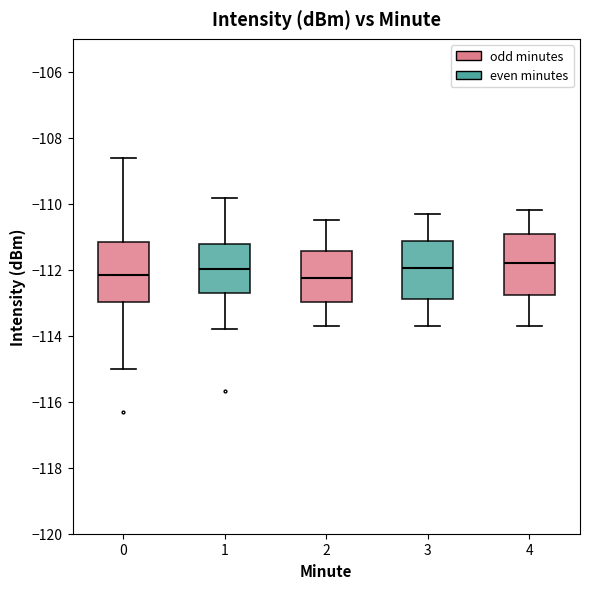

Reading left to right, transcribe this box plot: for each box, give where its median line is, the range the box spans, and where its two whiskers end, as read against the y-axis. The values are not printed on the chart, so give them approximately, as read against the axis.

0: median -112.2, box -113.0 to -111.2, whiskers -115.0 to -108.6
1: median -112.0, box -112.8 to -111.2, whiskers -113.8 to -109.8
2: median -112.2, box -113.0 to -111.4, whiskers -113.6 to -110.4
3: median -112.0, box -112.8 to -111.2, whiskers -113.6 to -110.2
4: median -111.8, box -112.8 to -111.0, whiskers -113.6 to -110.2